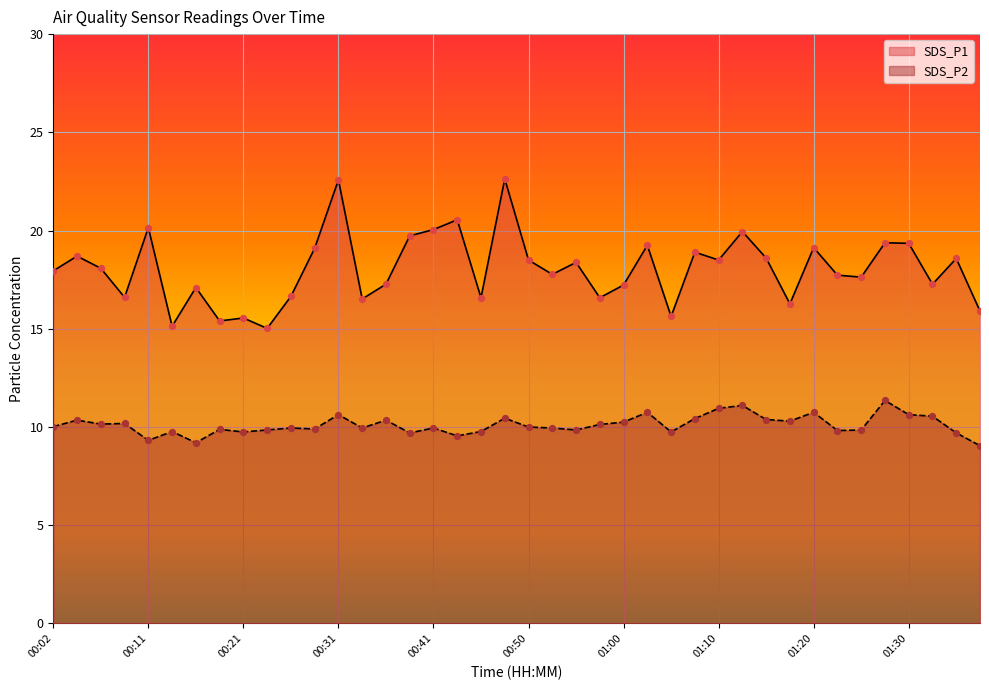

Which series has the largest Y range (max minus min)?

SDS_P1